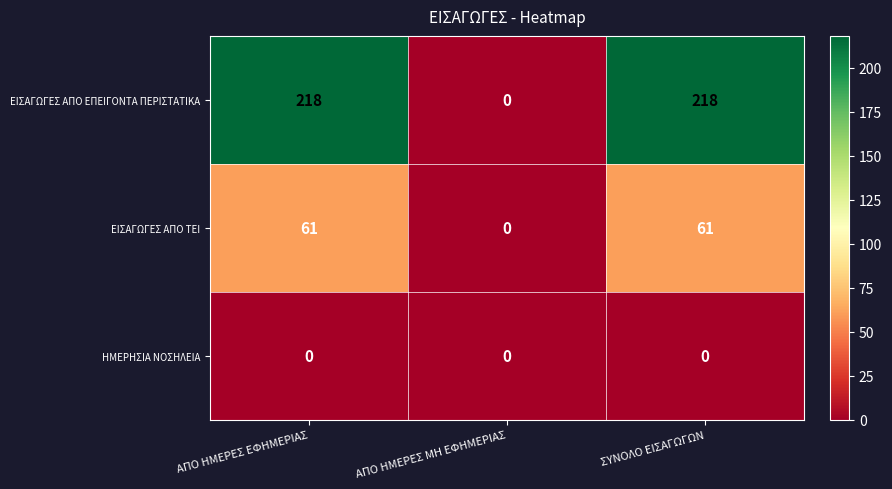

How many data points does each series have?

3